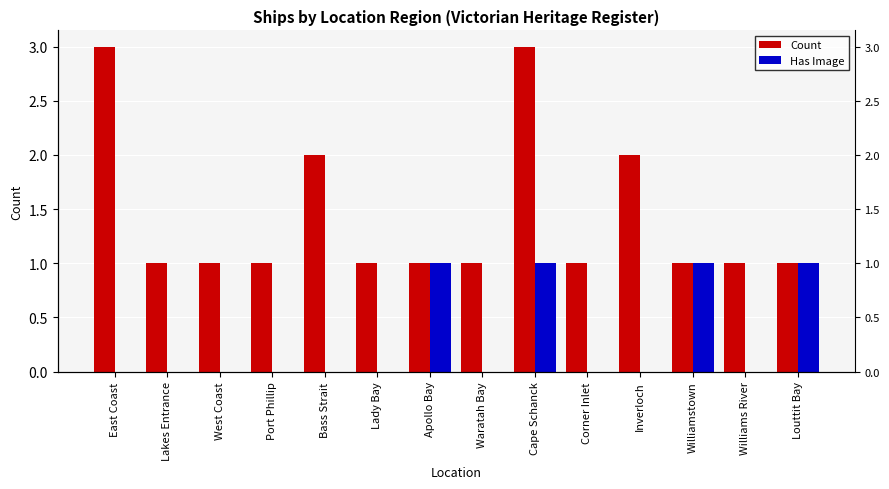

How many bars are there in each group?

2